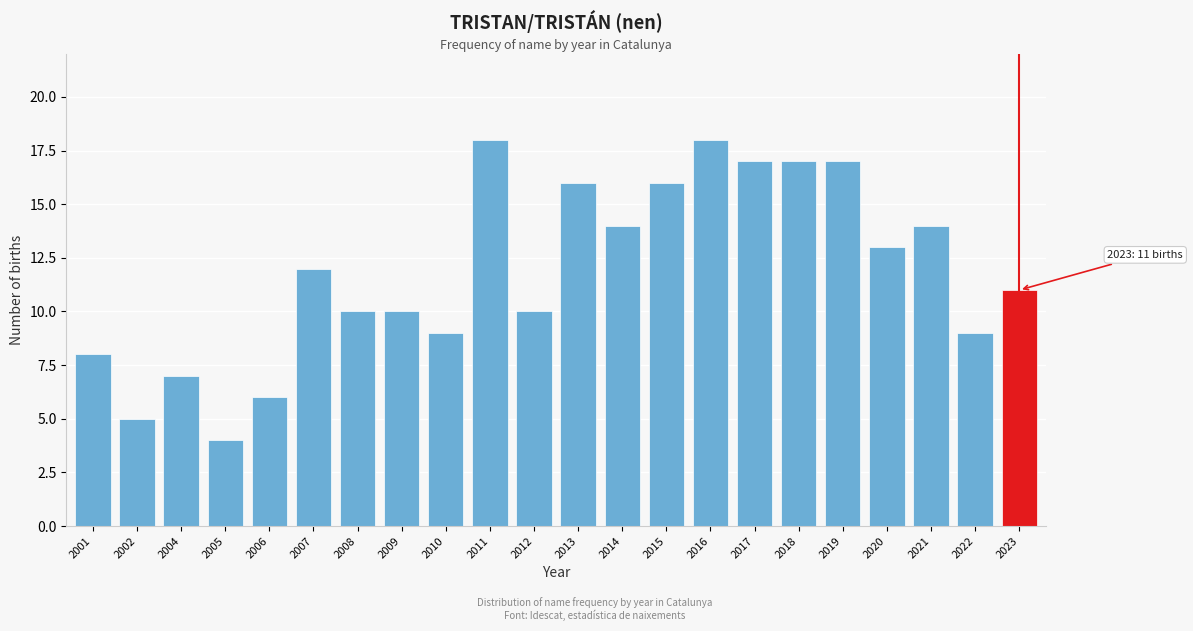

Reading right to left, what are all the values shown in this chart?

11	9	14	13	17	17	17	18	16	14	16	10	18	9	10	10	12	6	4	7	5	8